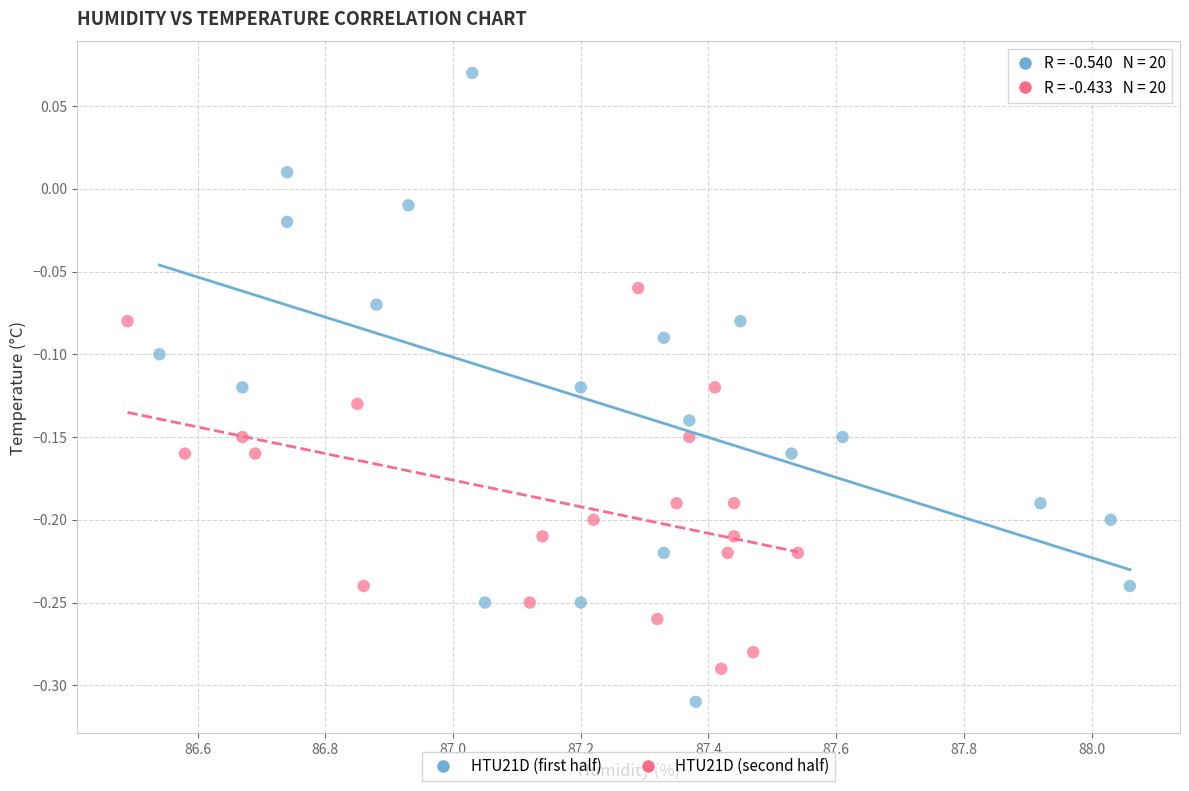

Which series contains the highest Y value?

HTU21D (first half)